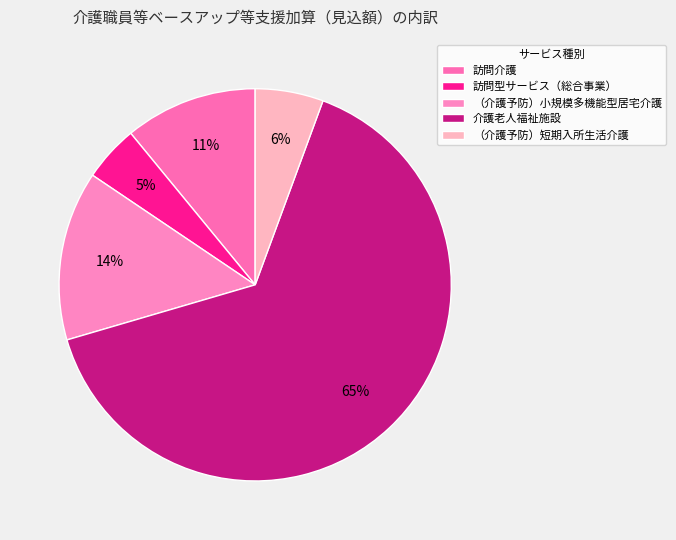

How many slices are in this pie chart?

5